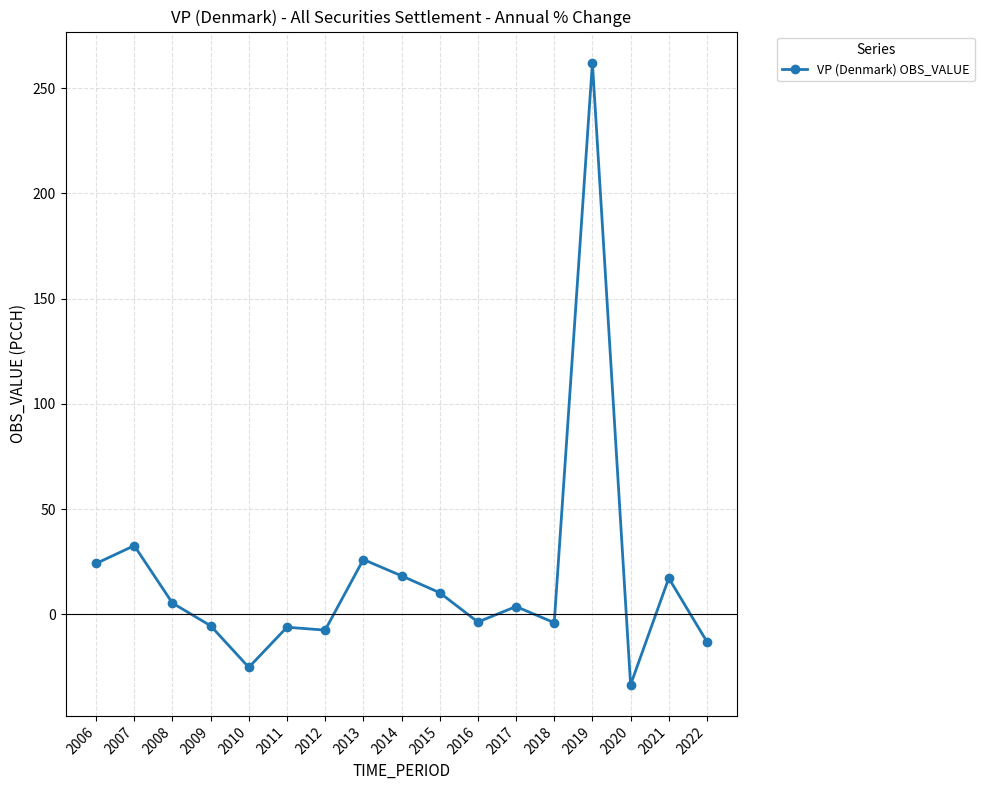

Approximately how many times larger is the value at 2019 compared to 2007?

8.0